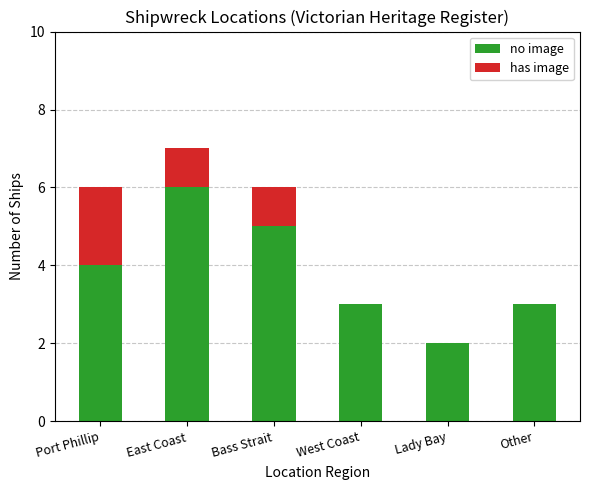

At which label does no image reach its peak?

East Coast